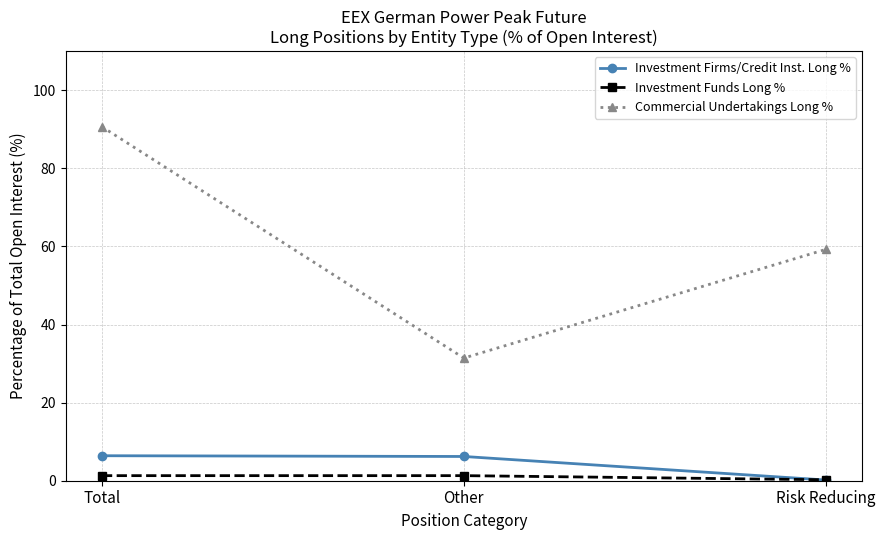

What is the total value across all series at Total?

98.4